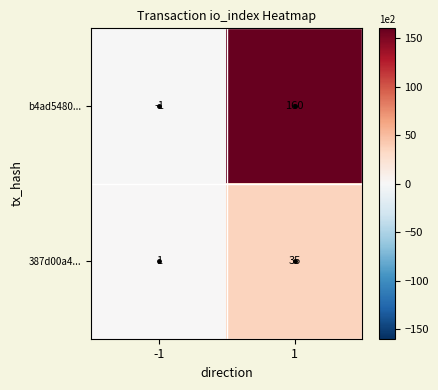

Which series has the largest range (max minus min)?

b4ad5480...